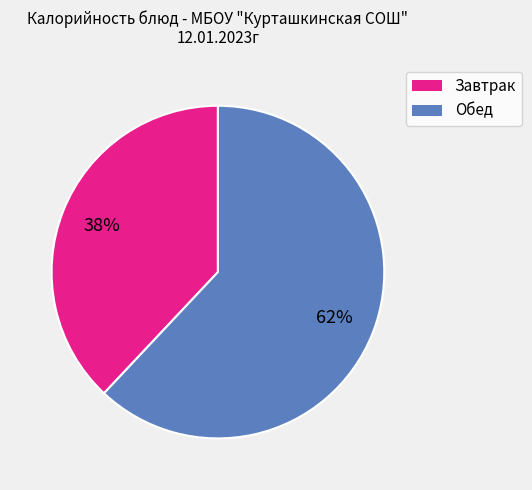

To the nearest percent, what is the difference between the largest and smallest slice percentages?

24%